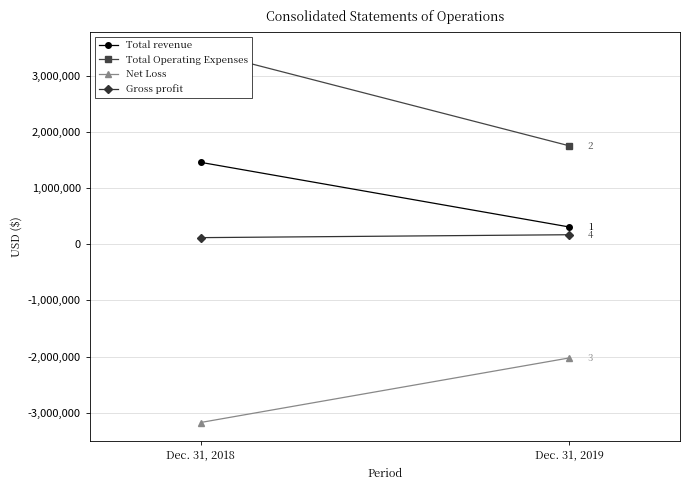

Which has a higher value, Dec. 31, 2019 or Dec. 31, 2018?

Dec. 31, 2018